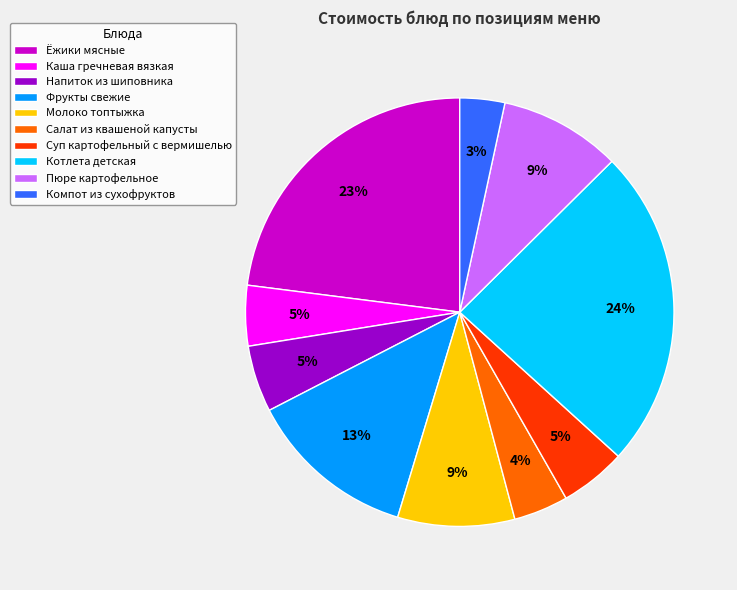

Between Компот из сухофруктов and Котлета детская, which is larger?

Котлета детская